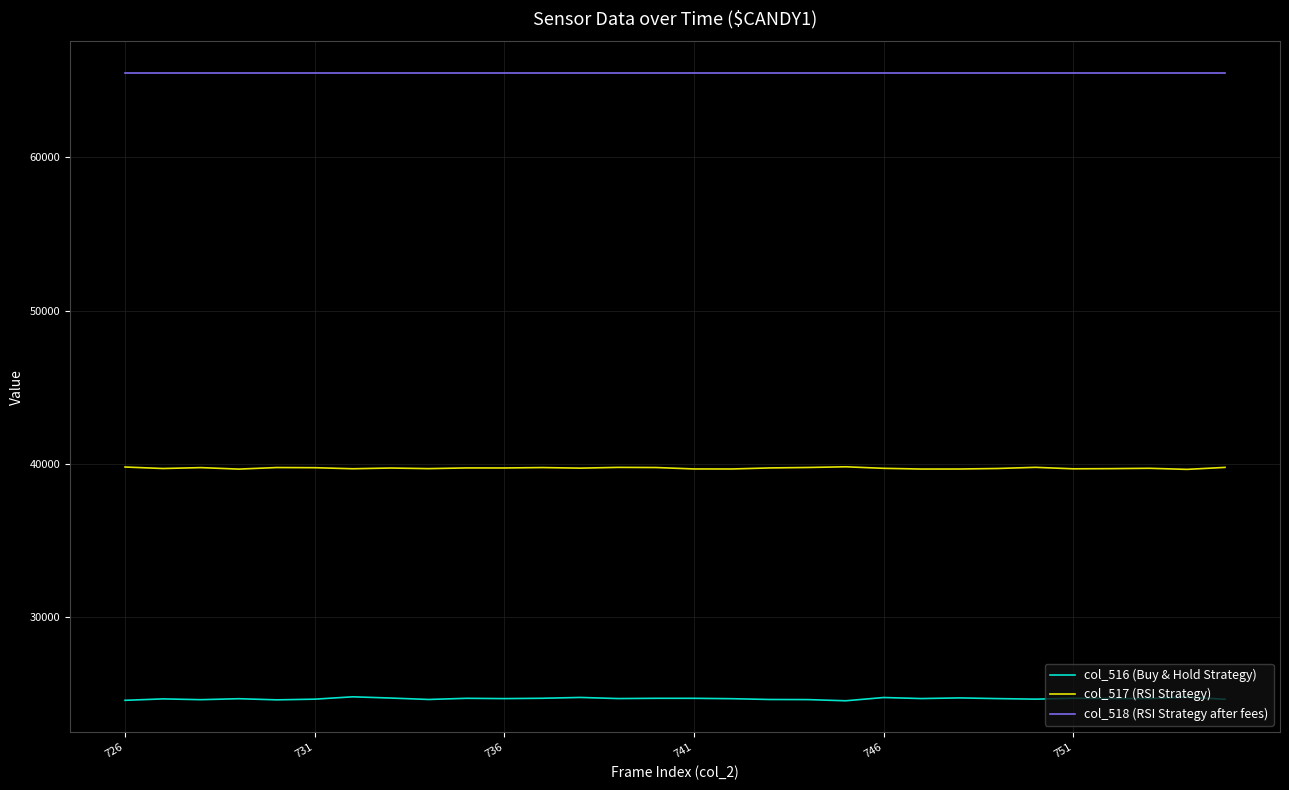

Rank the series by their average value, from lowest to highest.

col_516 (Buy & Hold Strategy), col_517 (RSI Strategy), col_518 (RSI Strategy after fees)